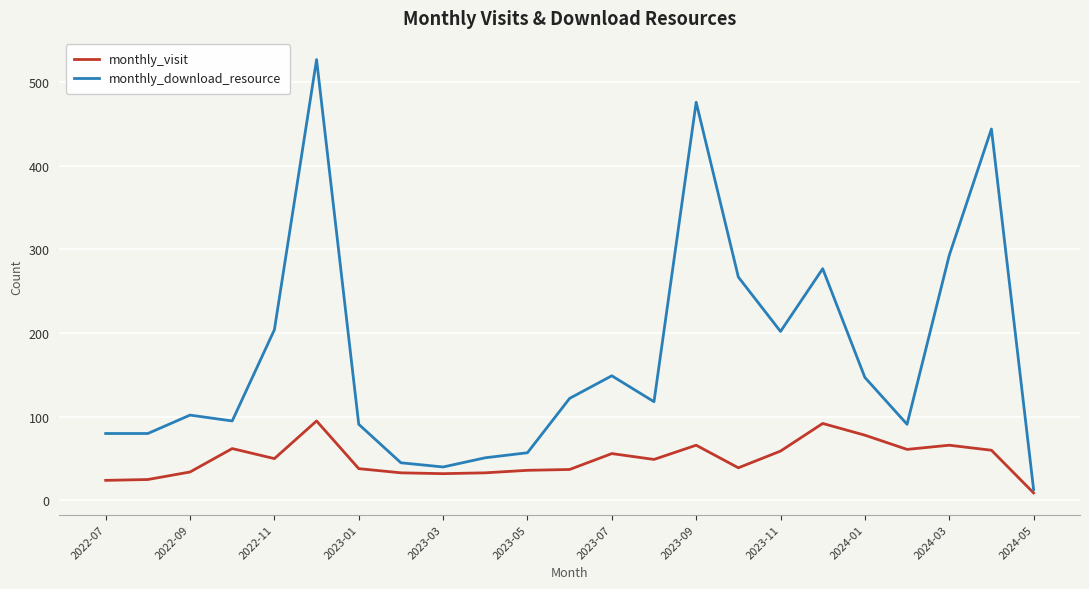

What are all the series names shown in the legend?

monthly_visit, monthly_download_resource